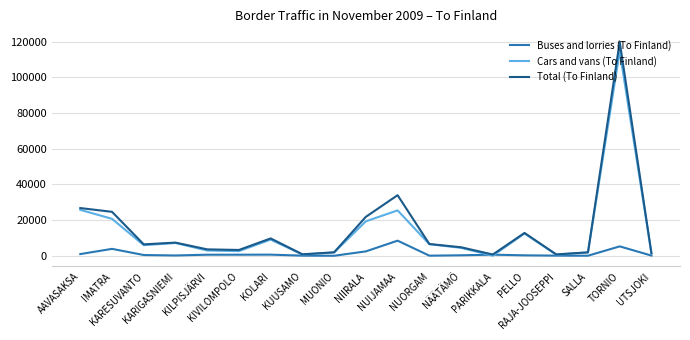

Is it true that Cars and vans (To Finland) equals 25761 at AAVASAKSA?

True